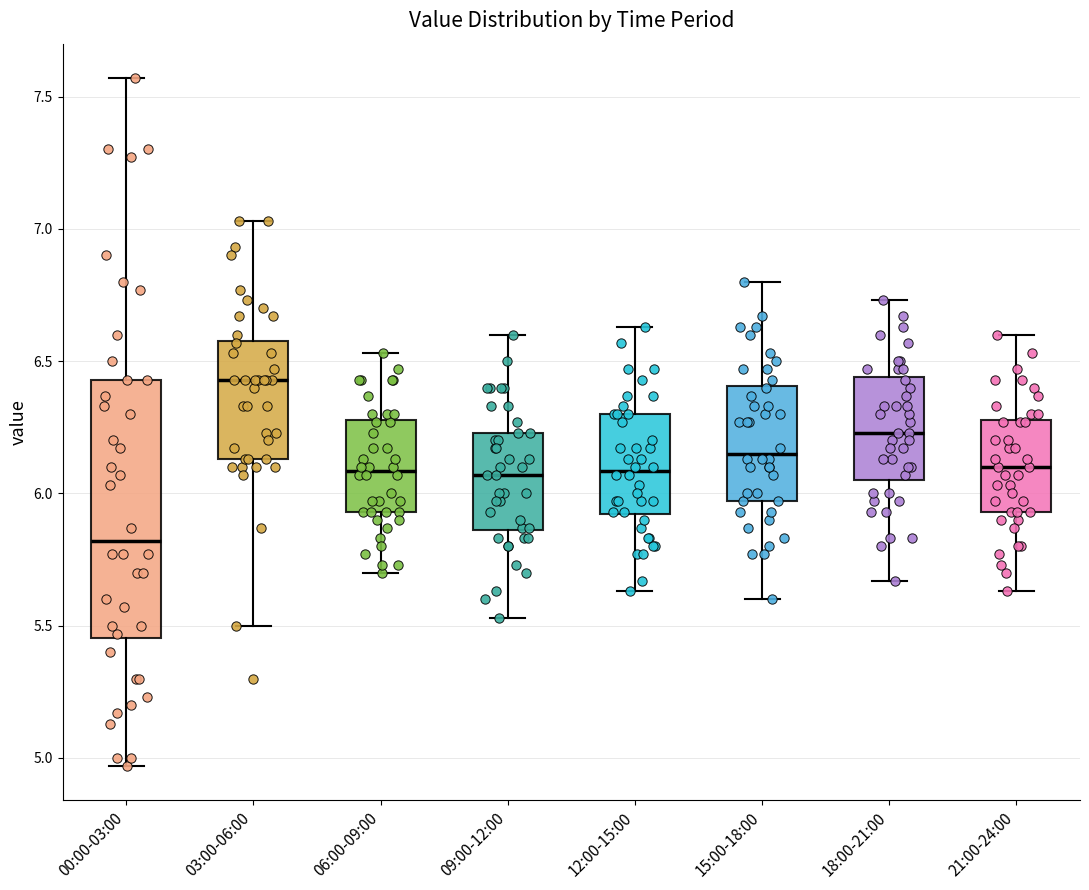

Comparing the boxes themselves (not the whiskers), which one is the tallest?

00:00-03:00